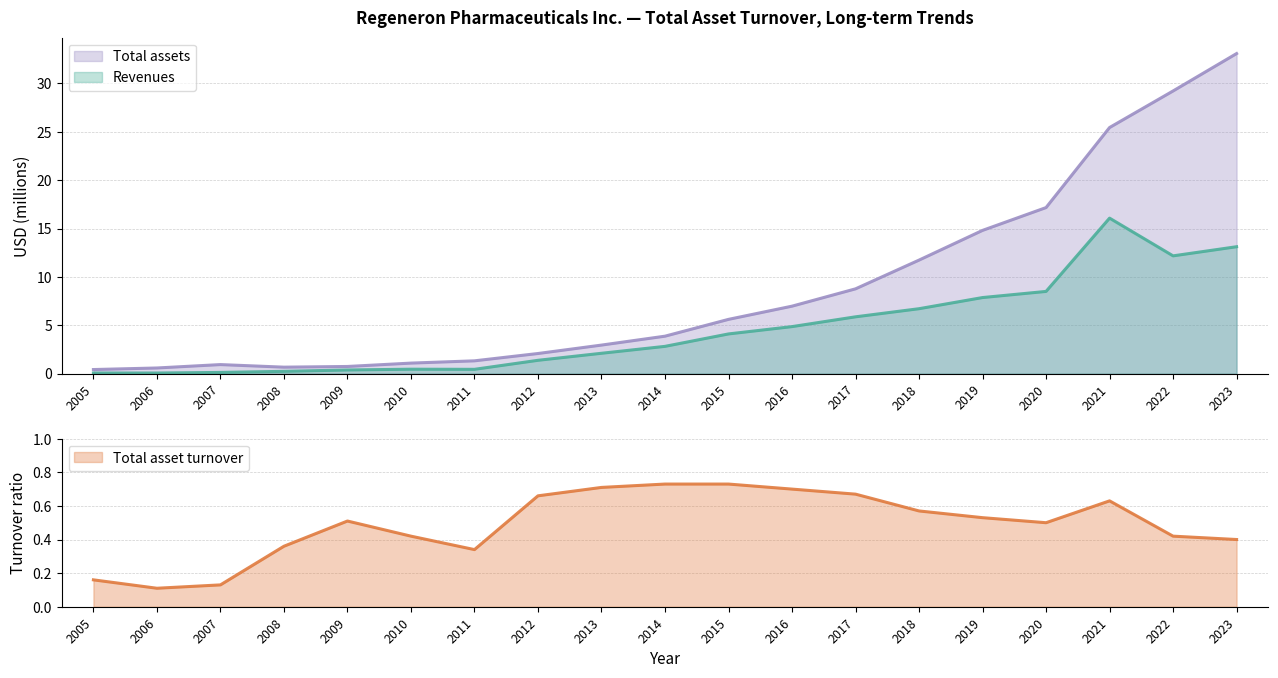

What is the value of the Revenues point at the 11th from the left?

4.1